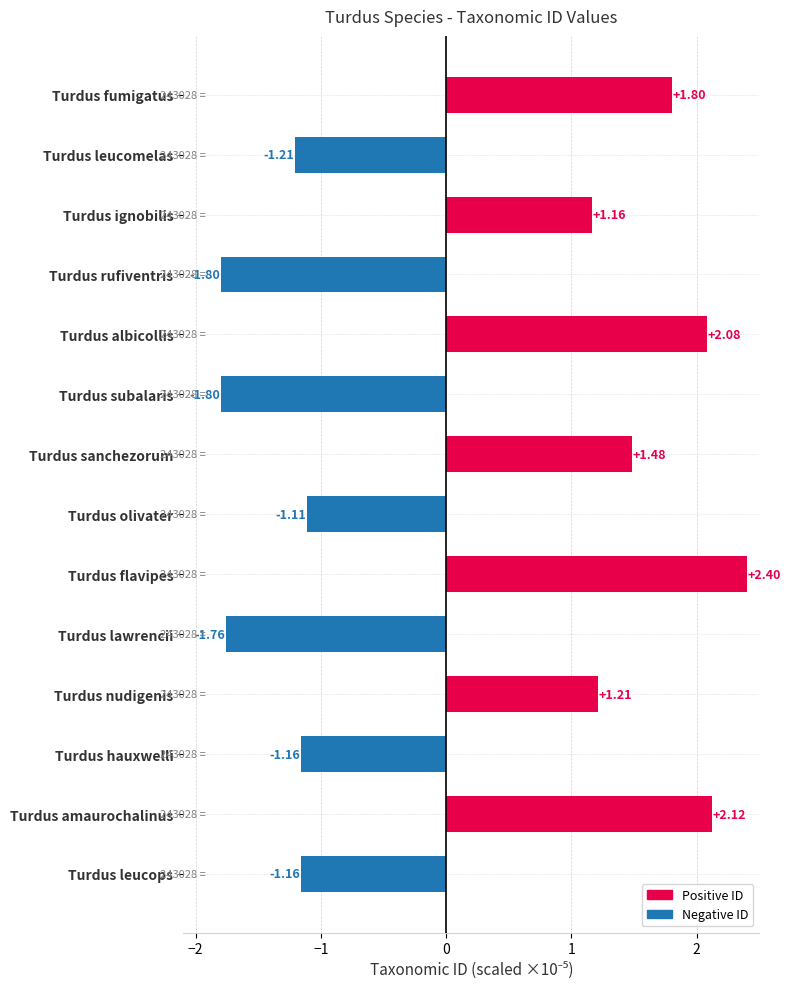

What is the difference between the maximum and minimum values?

4.2